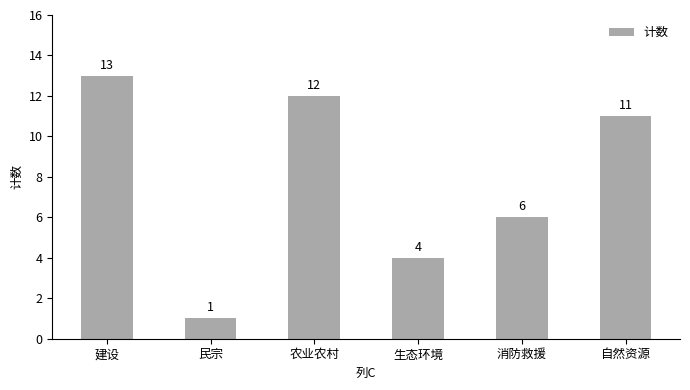

Count the number of categories in the chart.

6